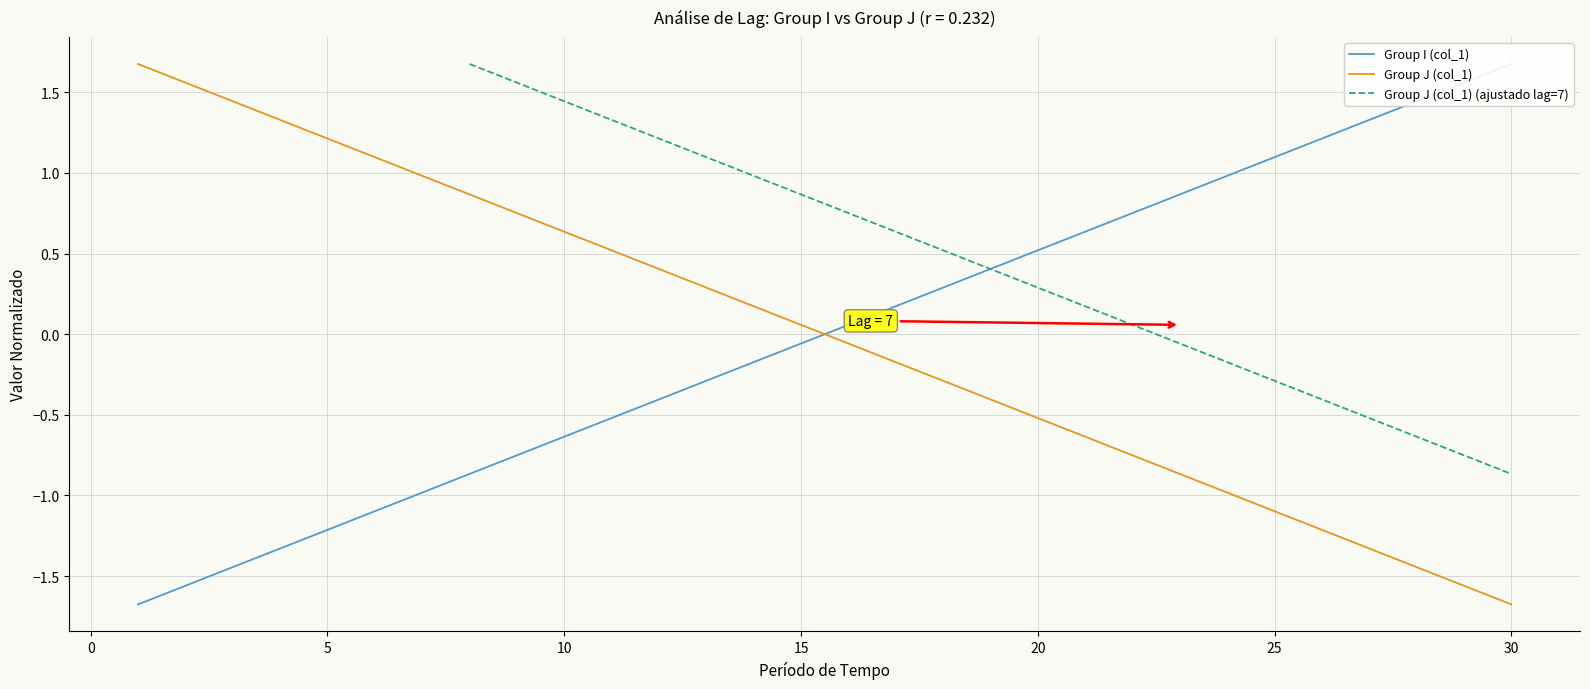

How many series are shown in this chart?

3